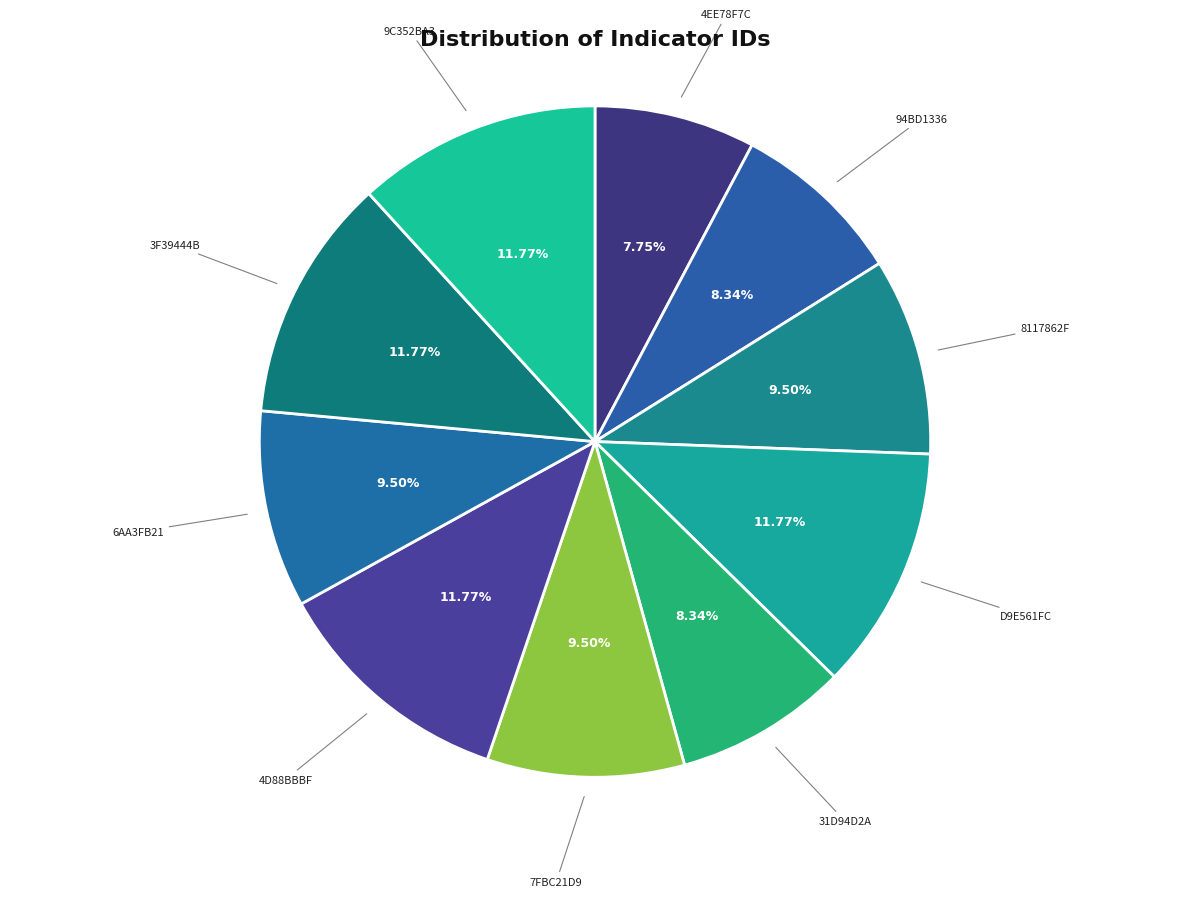

Is there a majority slice in this chart?

No